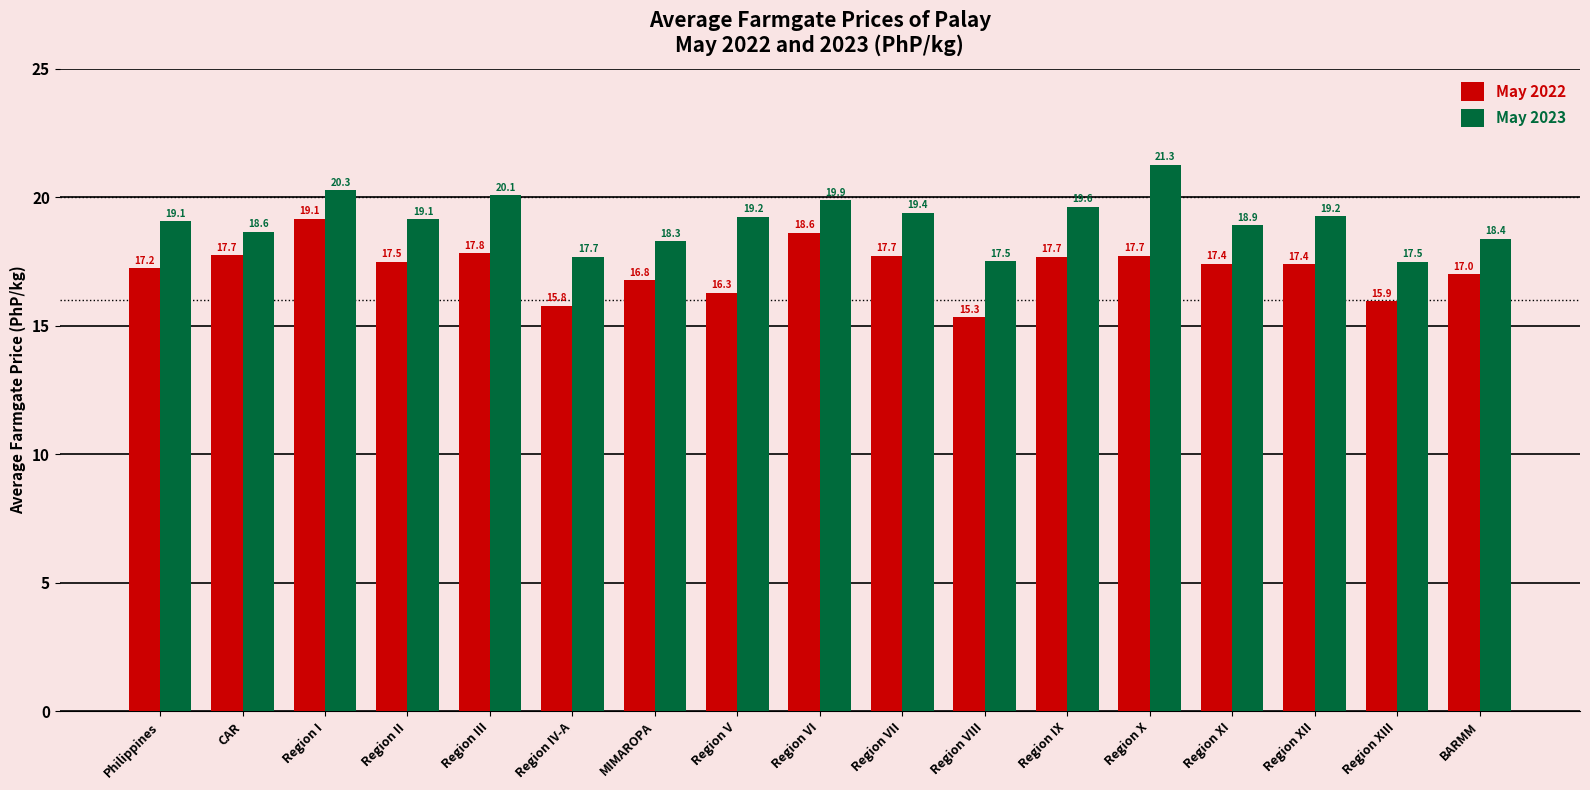

Which category has the highest value in the May 2023 series?

Region X